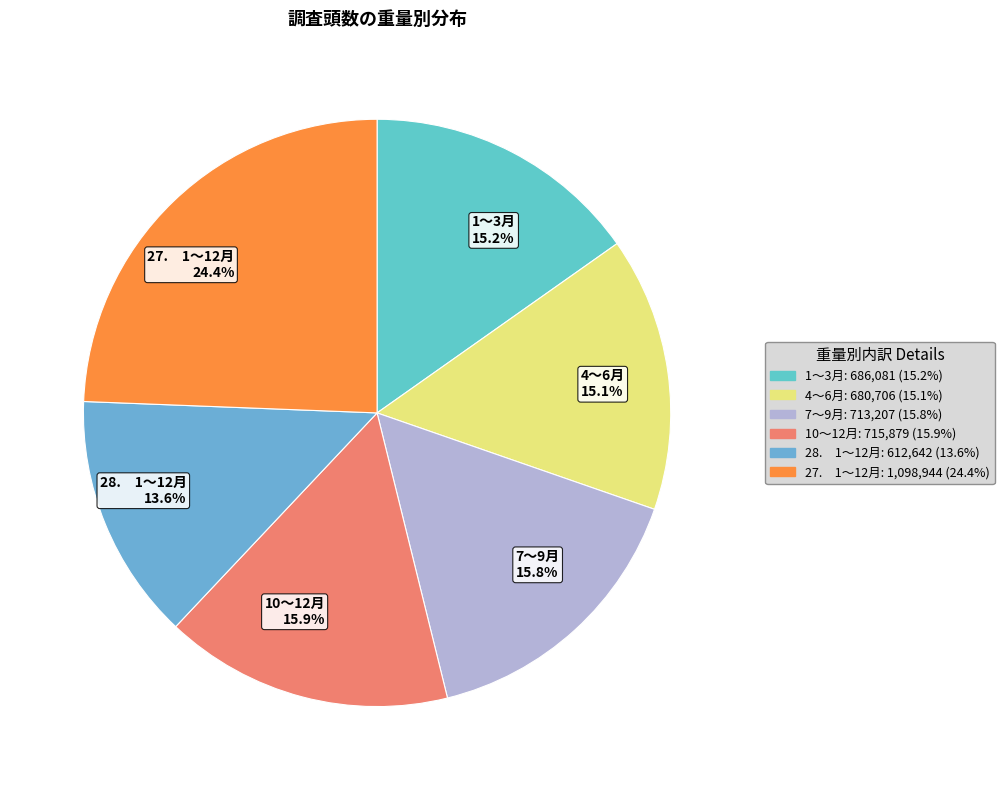

Is there any slice that represents more than half of the pie?

No